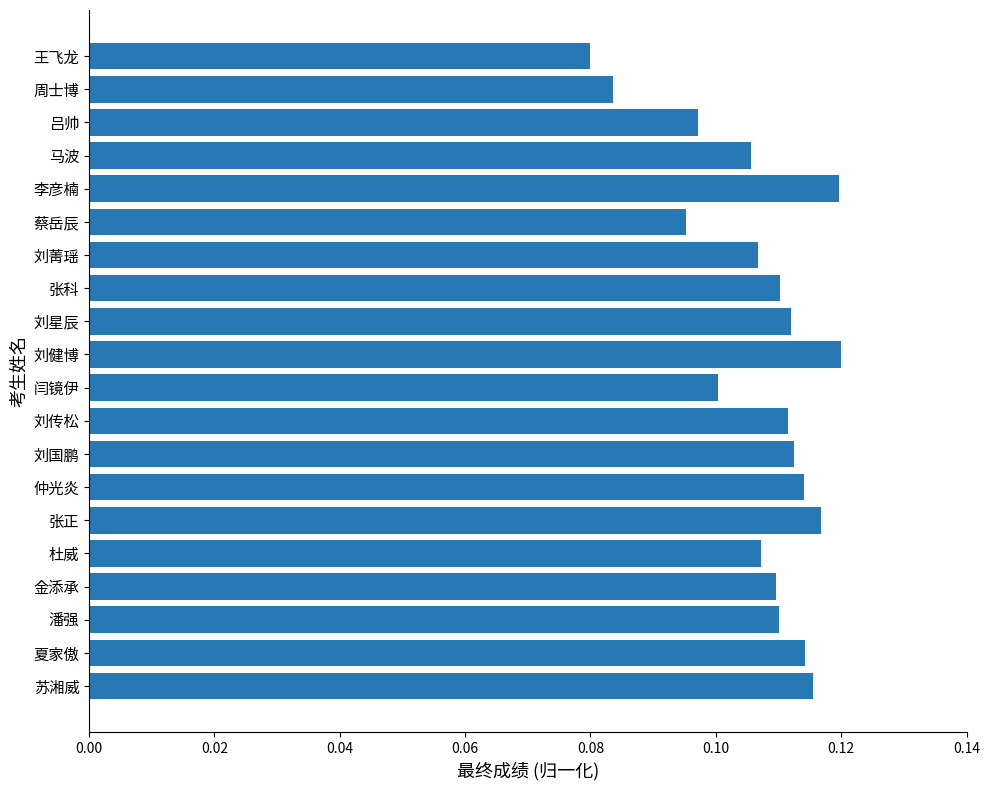

Where is the data nearest to the value 0?

王飞龙